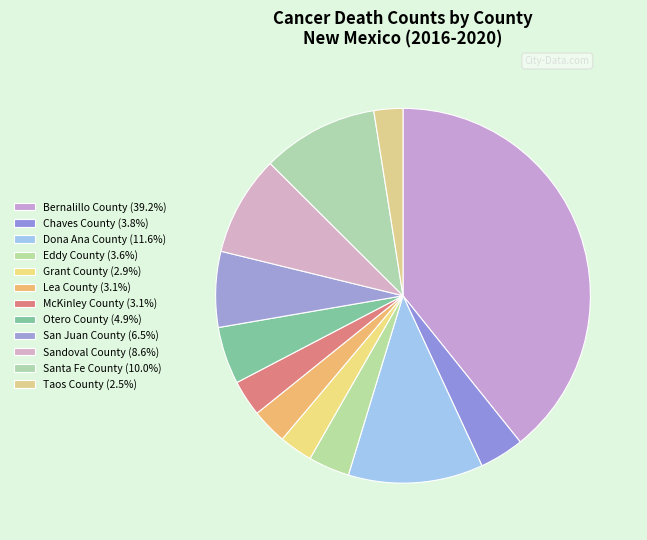

Does Taos County represent more than half of the total?

No